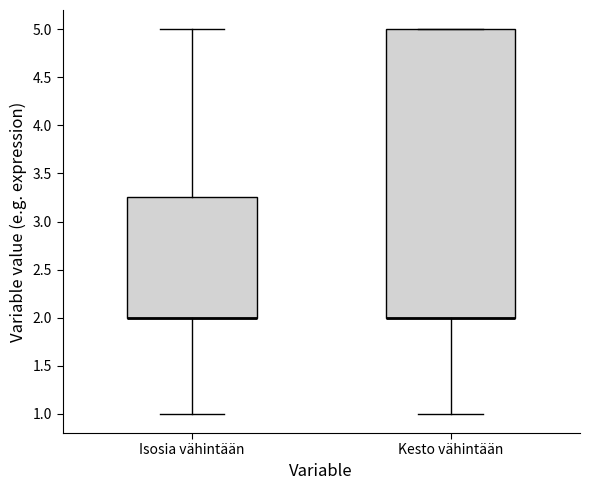

Reading left to right, read every box against the y-axis: the position of its median line, the range the box covers, and the ends of its whiskers. The values are not printed on the chart, so give them approximately, as read against the axis.

Isosia vähintään: median 2.00 (drawn on the box's lower edge), box 2.00 to 3.25, whiskers 1.00 to 5.00
Kesto vähintään: median 2.00 (drawn on the box's lower edge), box 2.00 to 5.00, whiskers 1.00 to 5.00